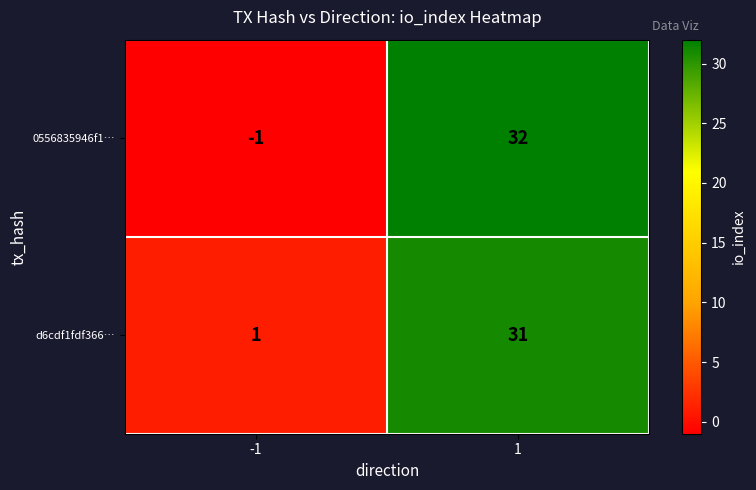

What is the difference between the highest and lowest values at 1?

1